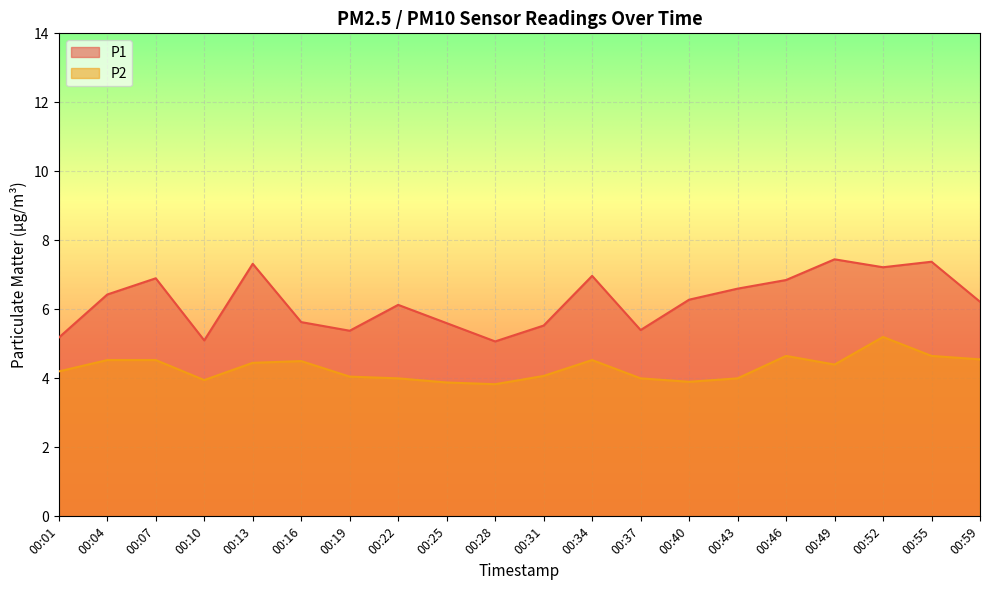

What is the difference between the maximum and second lowest values in the P1 series?

2.4